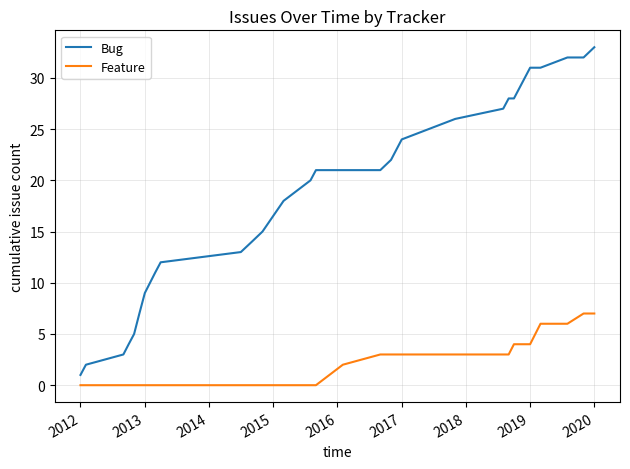

Which series has the widest spread of values?

Bug